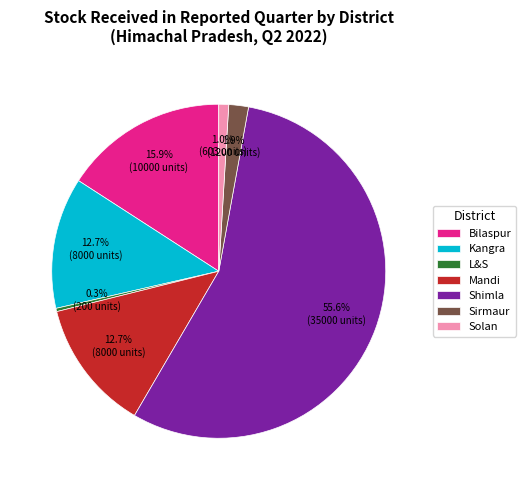

Which category has the biggest portion of the pie?

Shimla